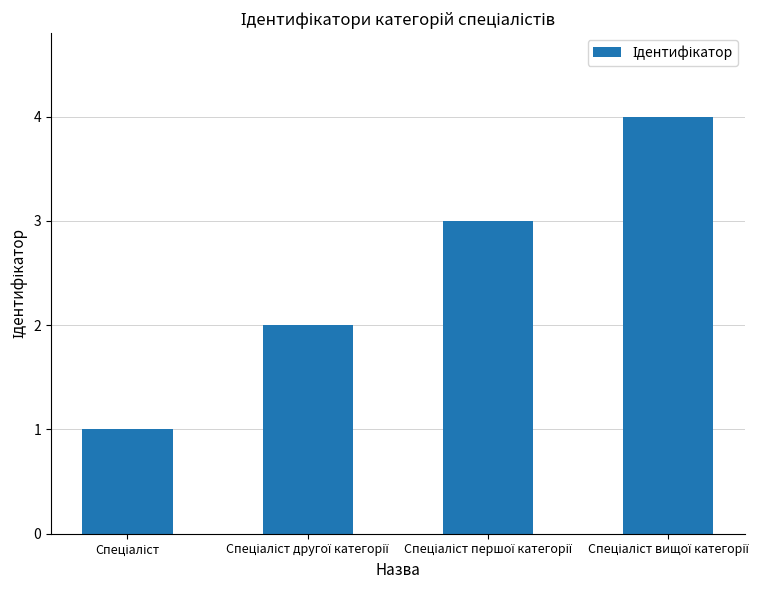

What is the greatest value displayed?

4